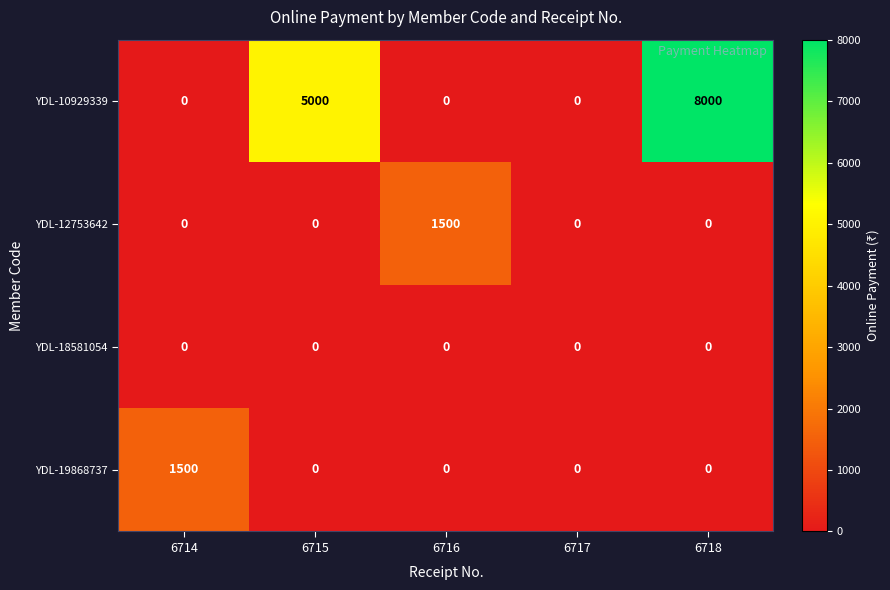

How many categories are shown in the chart?

5